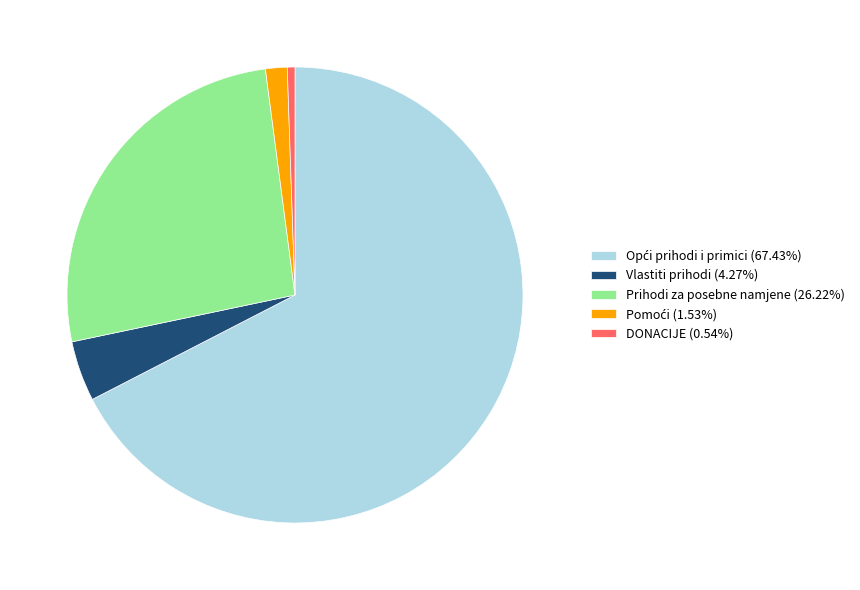

Does DONACIJE represent more than half of the total?

No